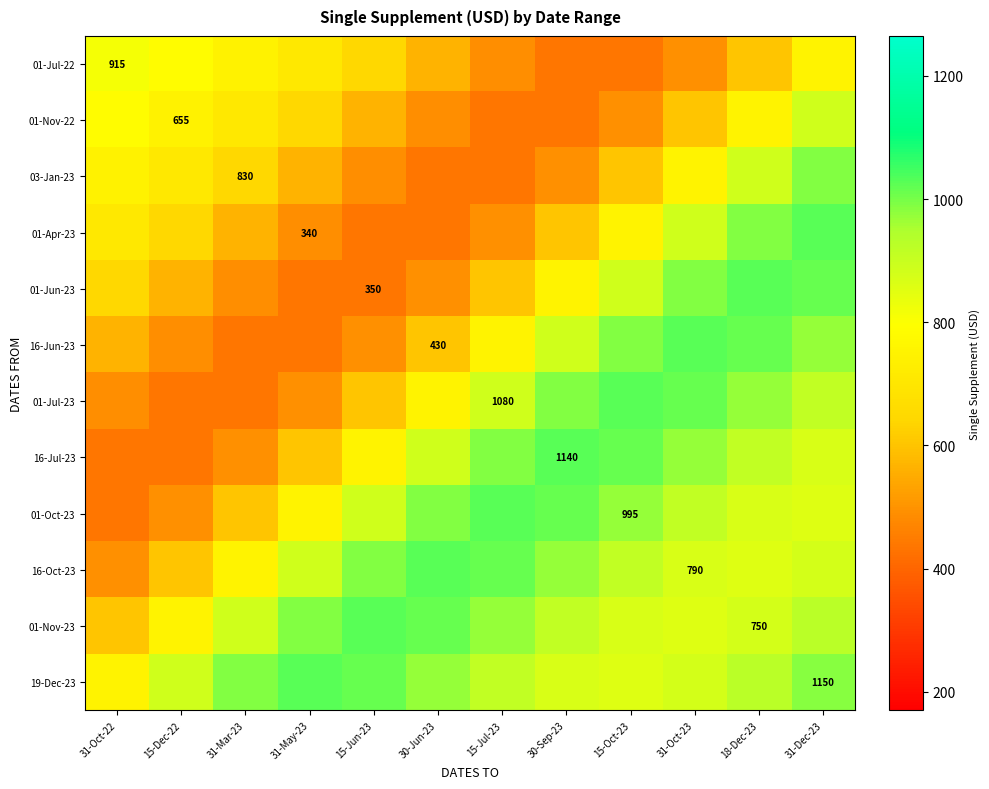

At how many categories does at least one series exceed 646?

12